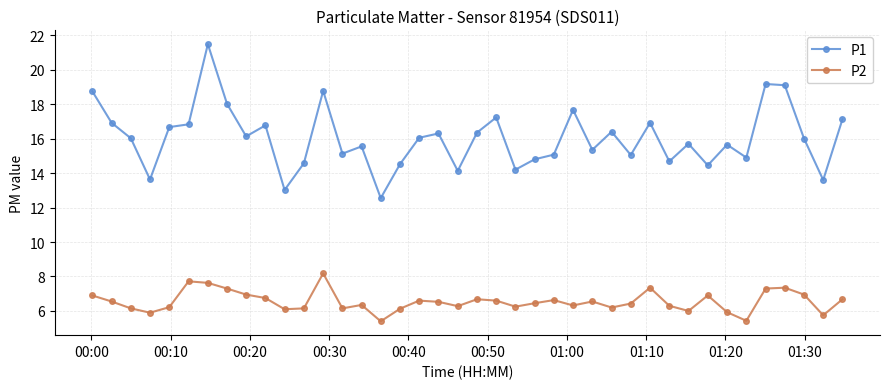

List the series in order of their peak value, lowest first.

P2, P1